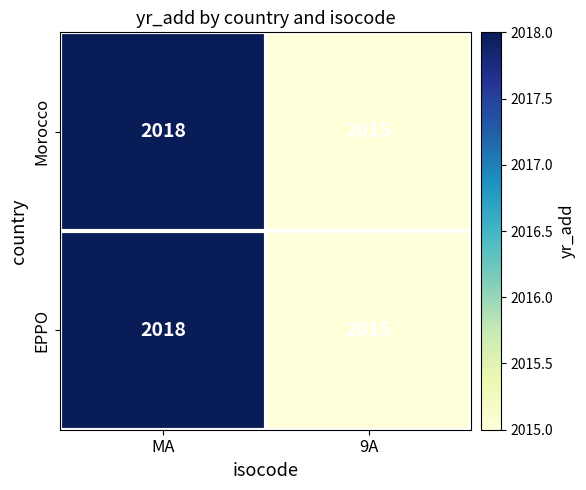

List the labels in order of Morocco value, largest first.

MA, 9A